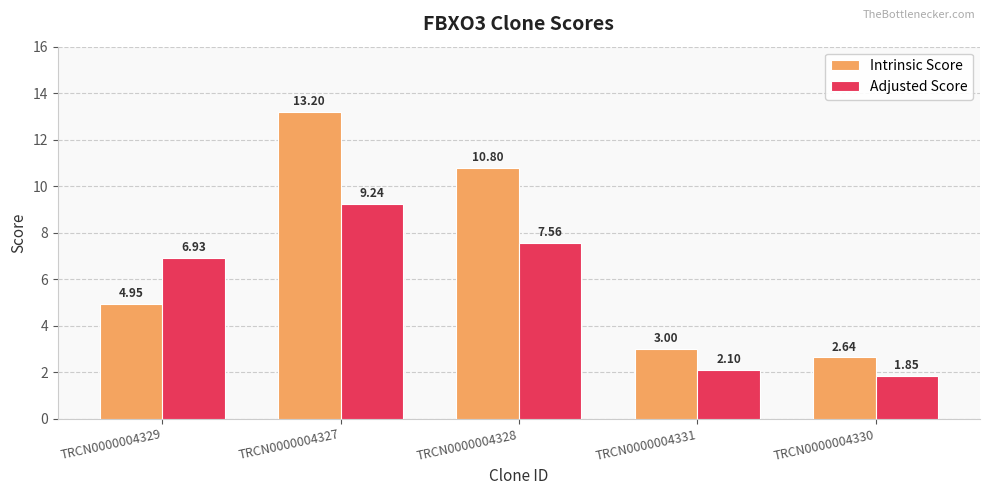

At which category is the sum across all series the highest?

TRCN0000004327